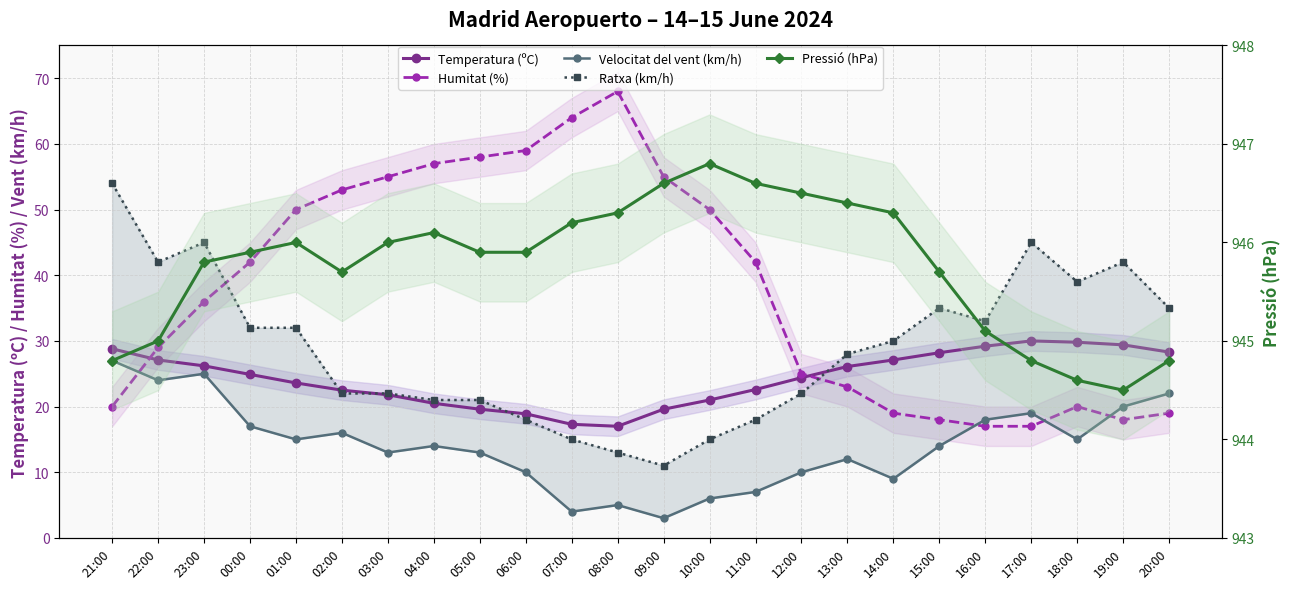

Where is the first local minimum for Temperatura (ºC)?

08:00